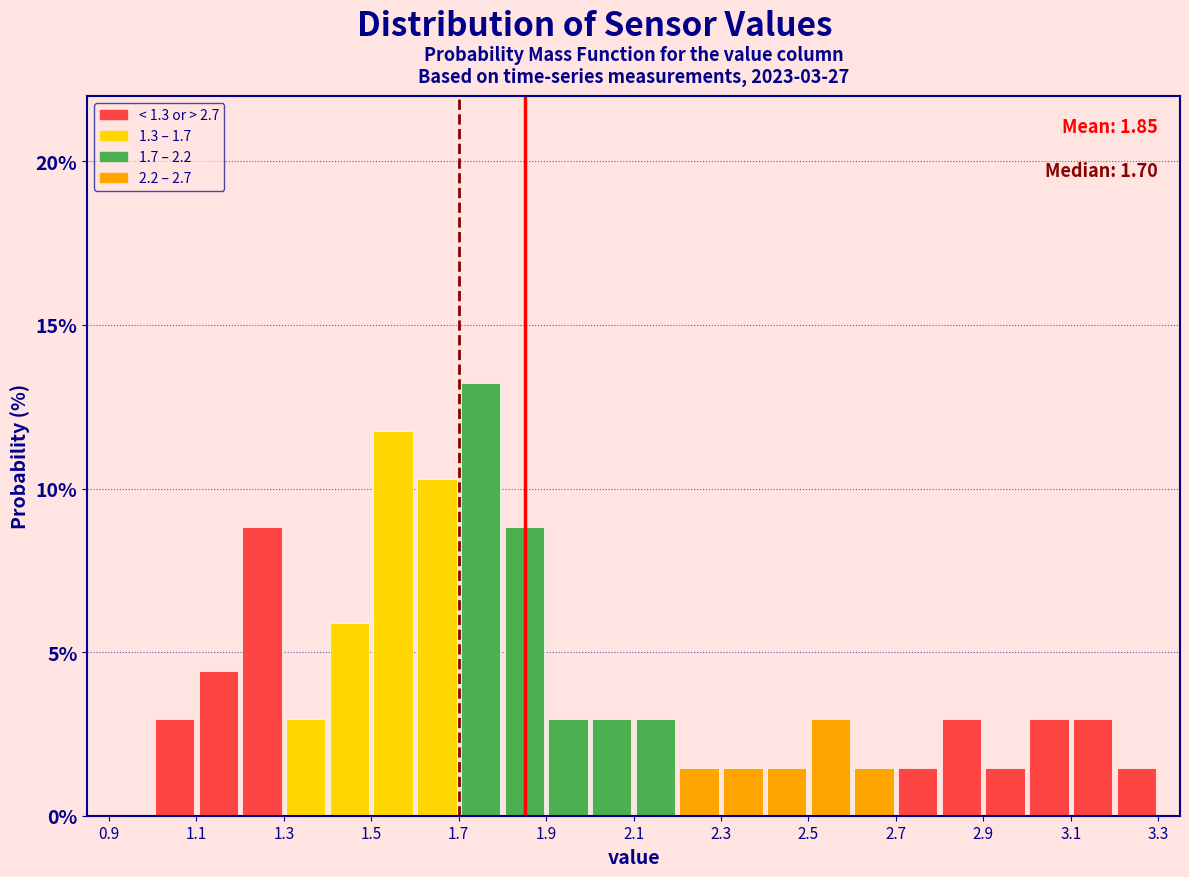

Which range on the x-axis has the tallest bar?

1.7 to 1.8